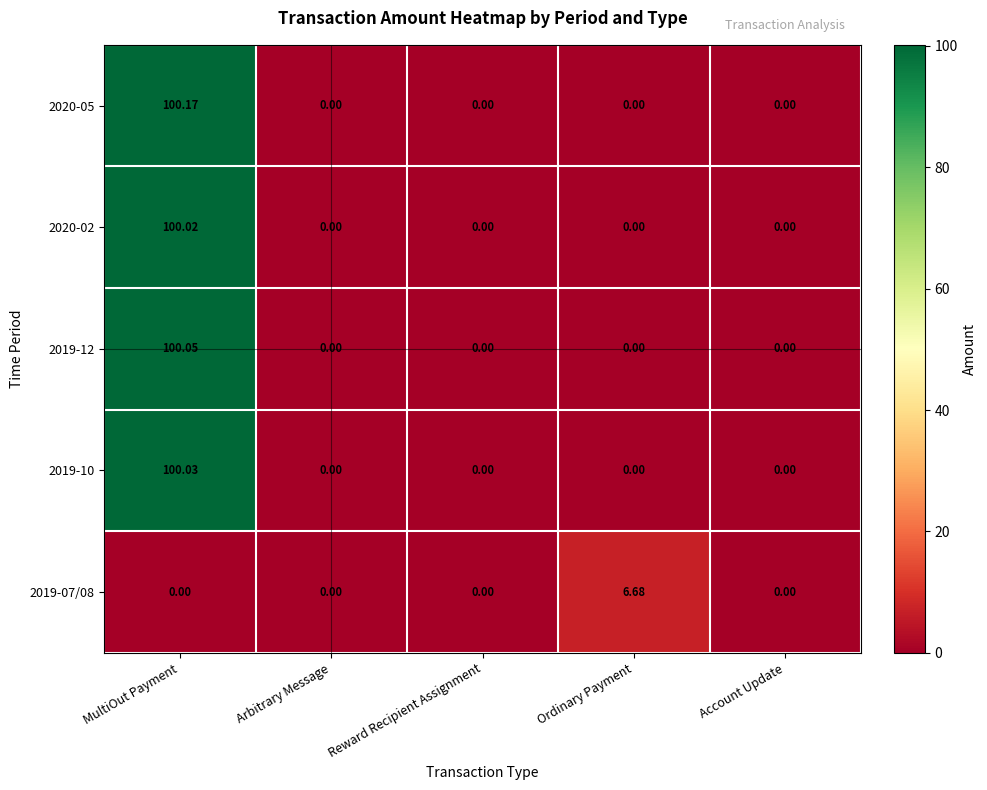

At which category is the sum across all series the highest?

MultiOut Payment